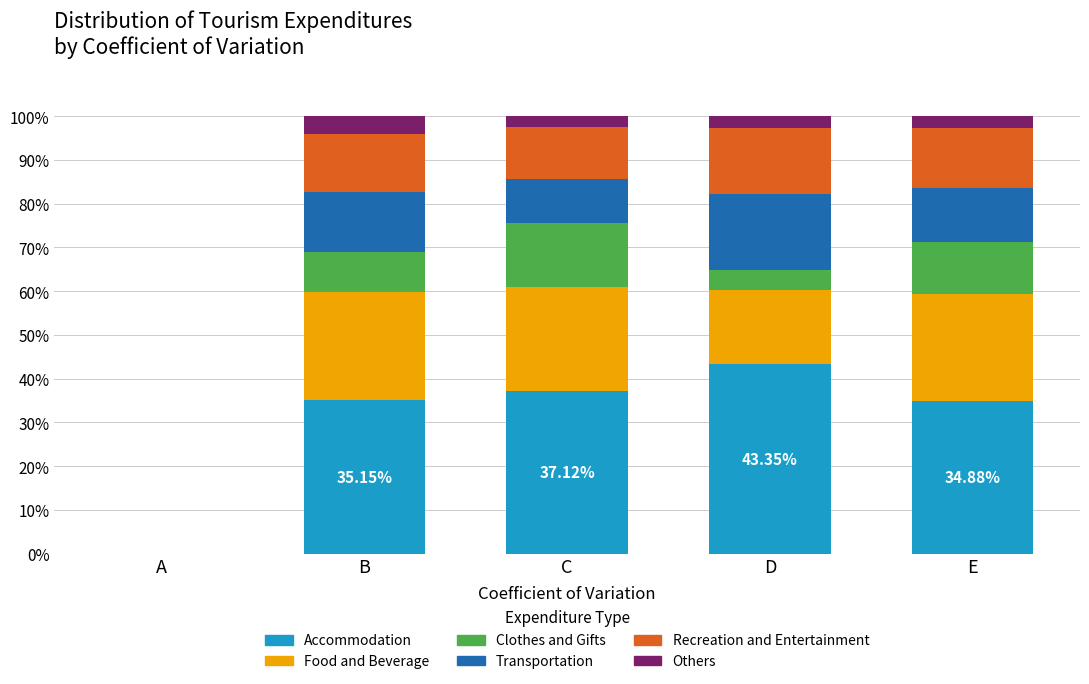

How many values in Accommodation are above zero?

4